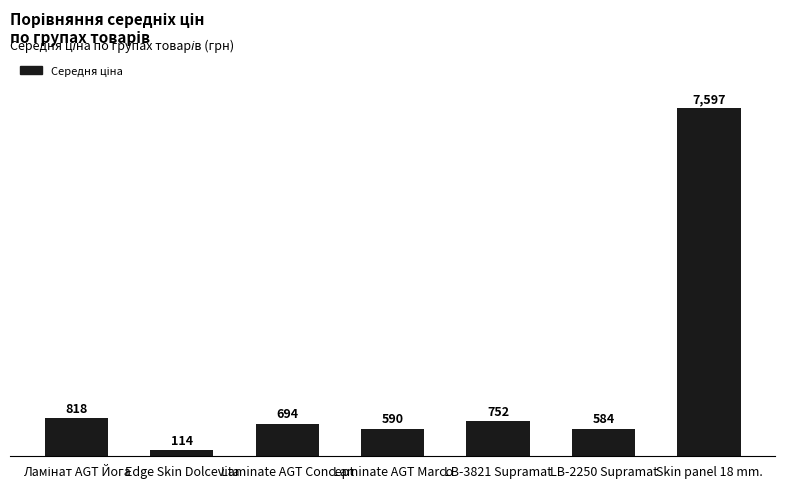

How many bars are there in total?

7